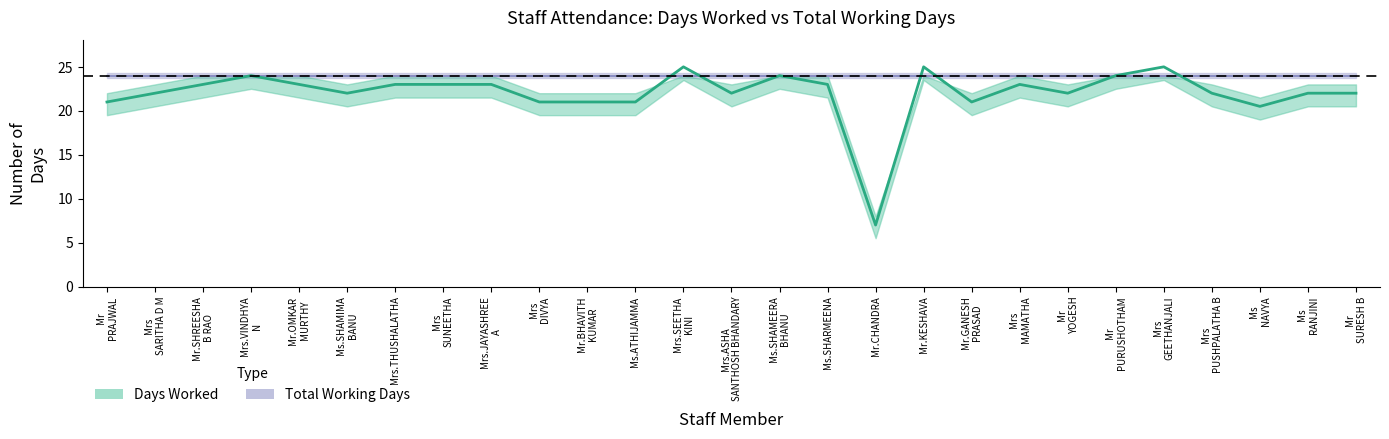

At which category does the data reach its first local peak?

Mrs.VINDHYA
N